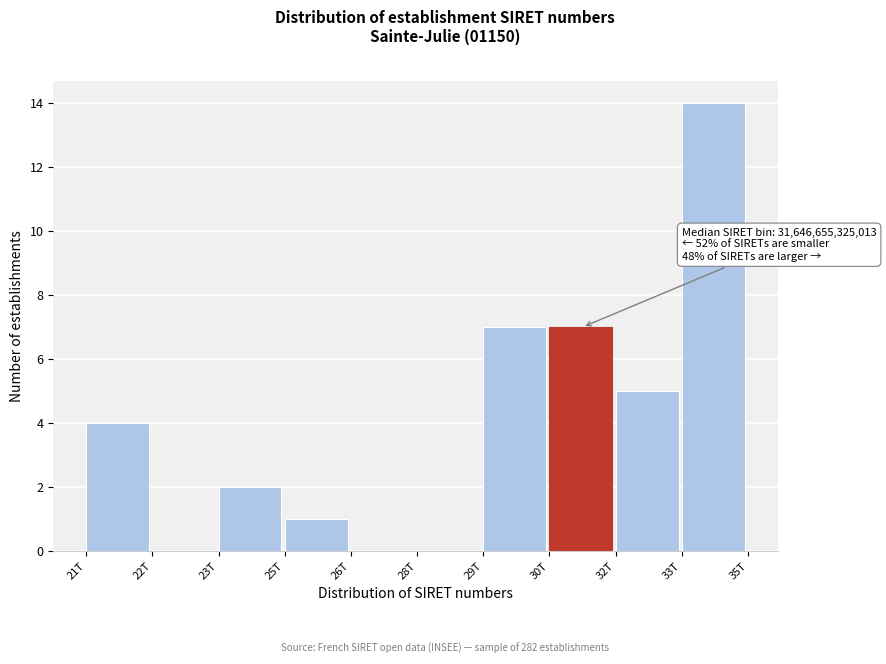

Reading right to left, what are all the values shown in this chart?

33T=14	32T=5	30T=7	29T=7	28T=0	26T=0	25T=1	23T=2	22T=0	21T=4